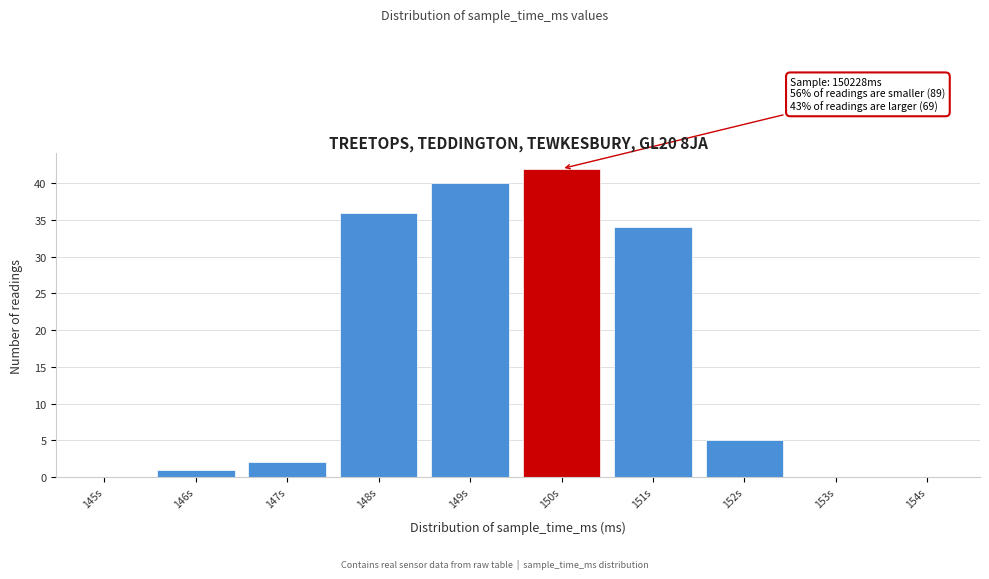

Reading left to right, list all the values displayed in this chart.

145s=0	146s=1	147s=2	148s=36	149s=40	150s=42	151s=34	152s=5	153s=0	154s=0